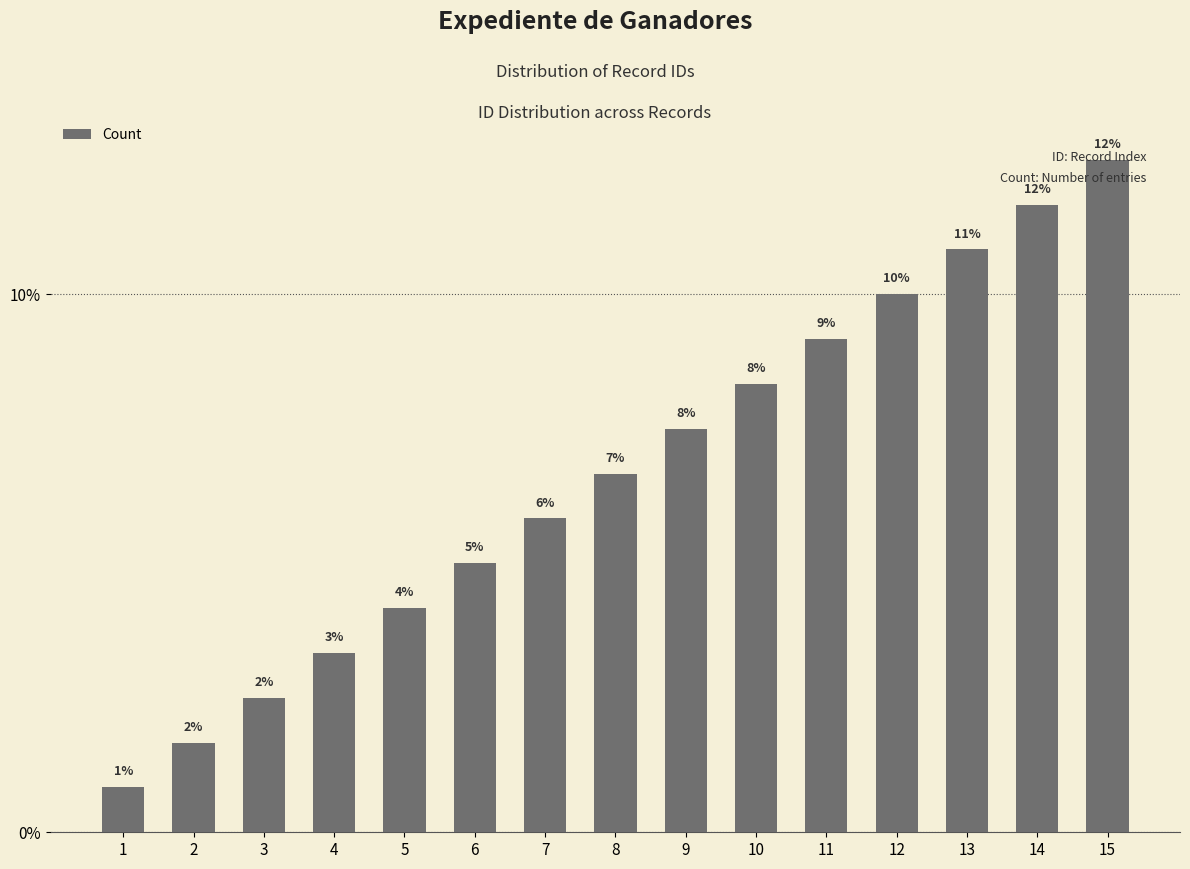

Reading left to right, what are all the values shown in this chart?

1=1	2=2	3=3	4=4	5=5	6=6	7=7	8=8	9=9	10=10	11=11	12=12	13=13	14=14	15=15